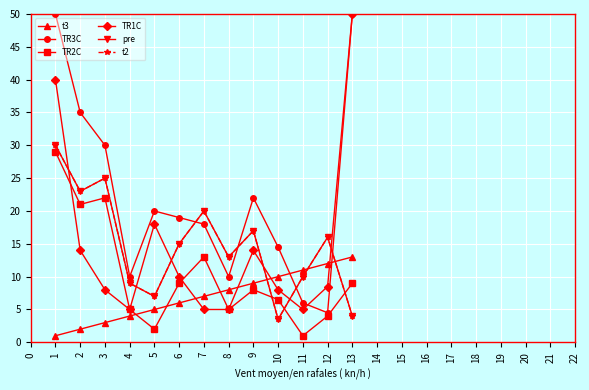

At how many categories does at least one series exceed 6?

13